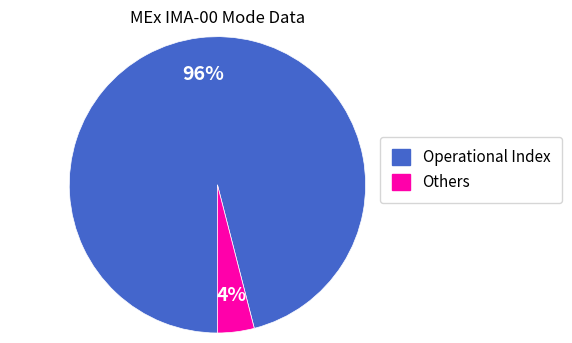

Count the number of slices in the pie.

2